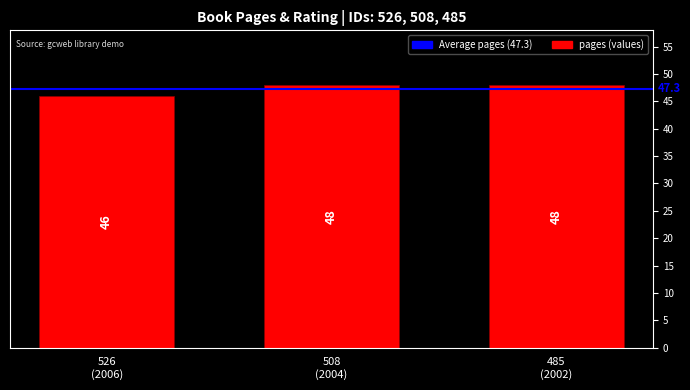

How many values are between 46 and 48?

3